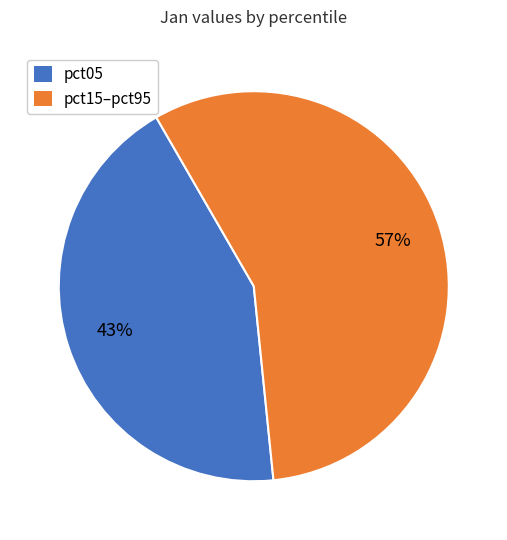

The pct05 slice represents 36% of the pie. True or false?

False